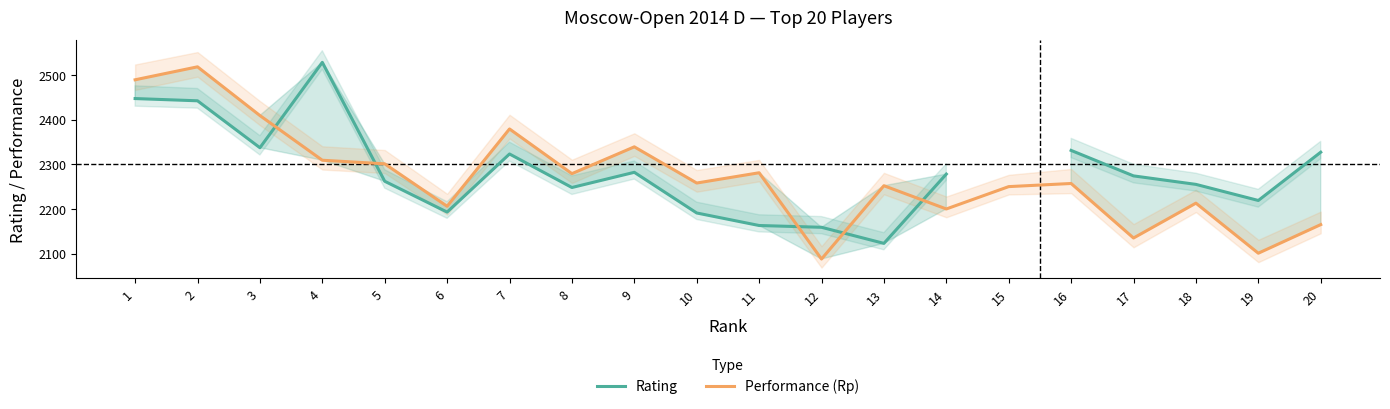

What is the difference between the Rating values at 4 and 18?

273.0